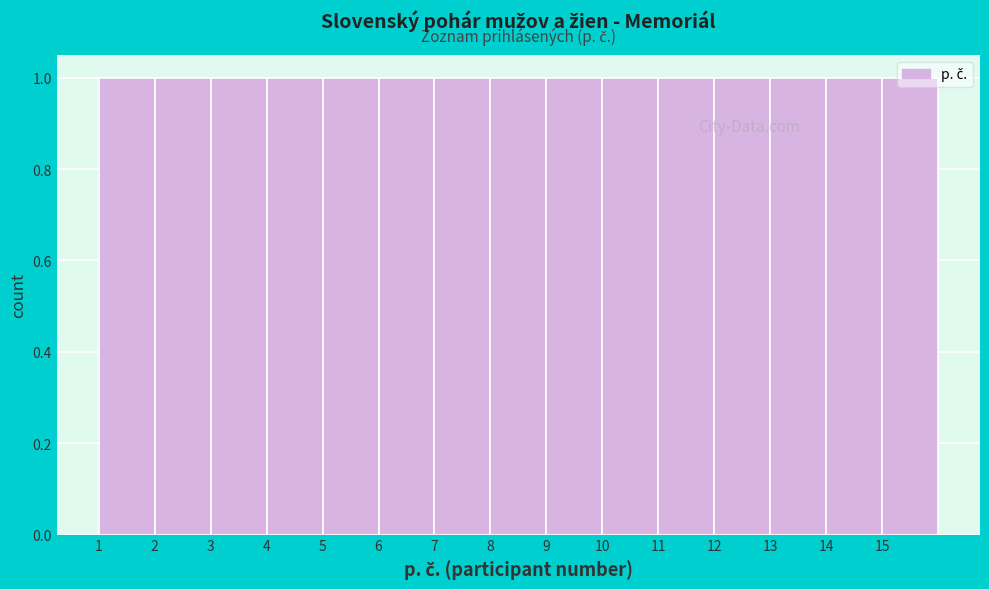

What is the height of the bar covering 9 to 10 on the x-axis? The values are not printed on the chart, so give them approximately, as read against the axis.

1